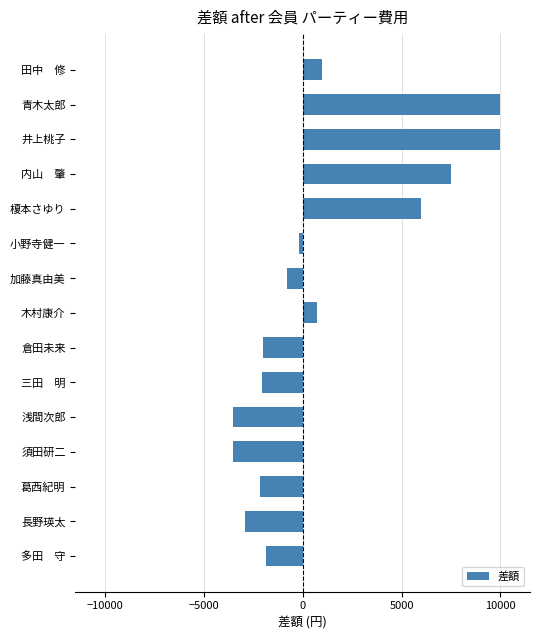

What is the smallest value displayed?

-3500